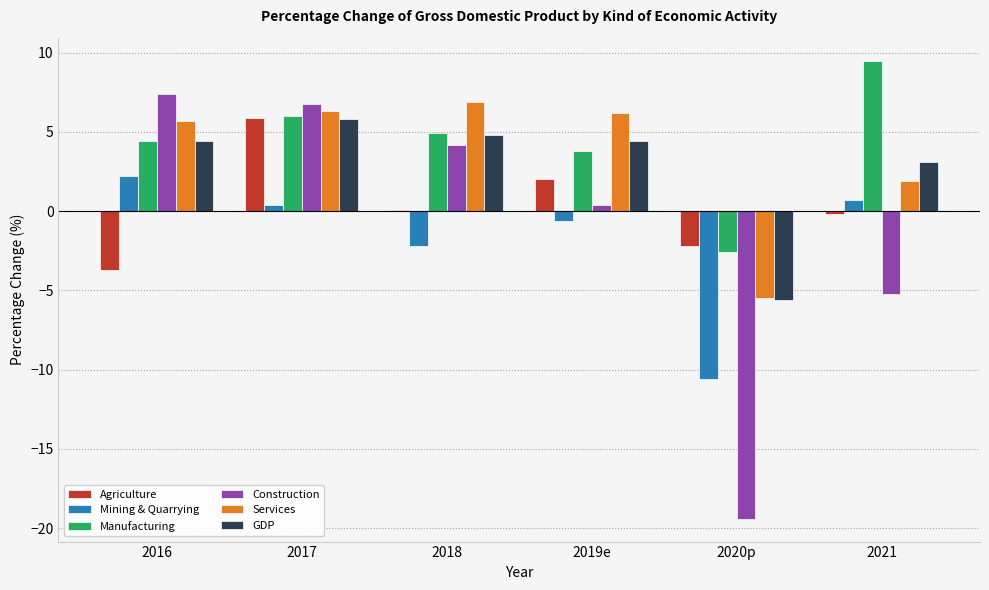

Which category has the lowest value across all series?

2020p